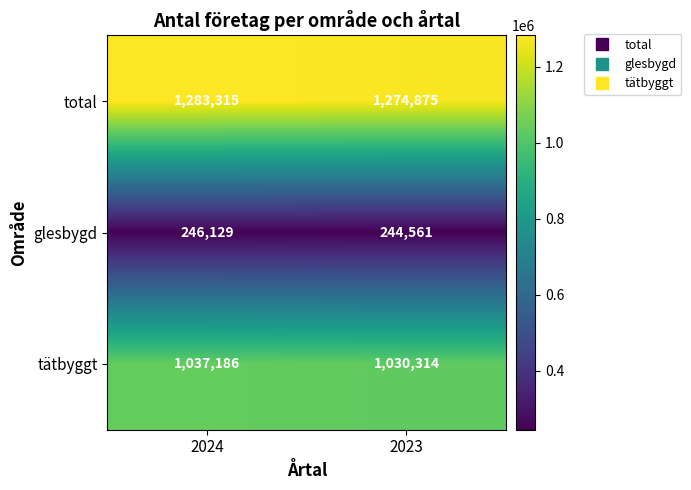

What is the sum of the total values at 2024 and 2023?

2558190